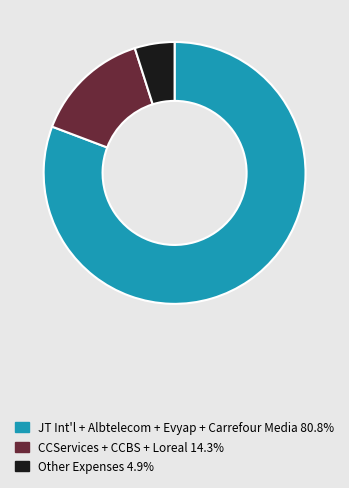

Does any single category account for the majority?

Yes